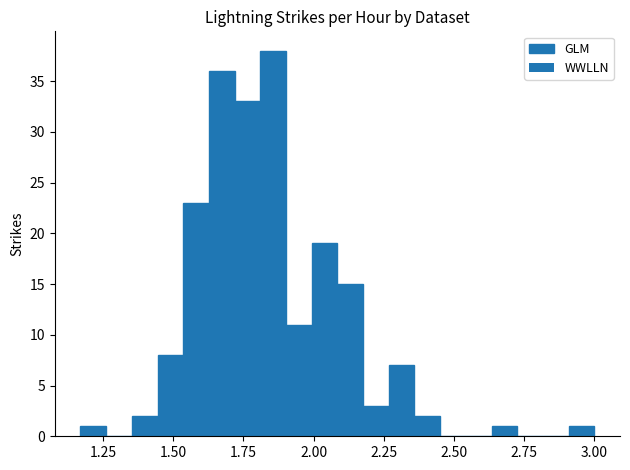

Around what value on the x-axis is the tallest bar? Give the approximate position of its centre, as read against the axis.

1.85